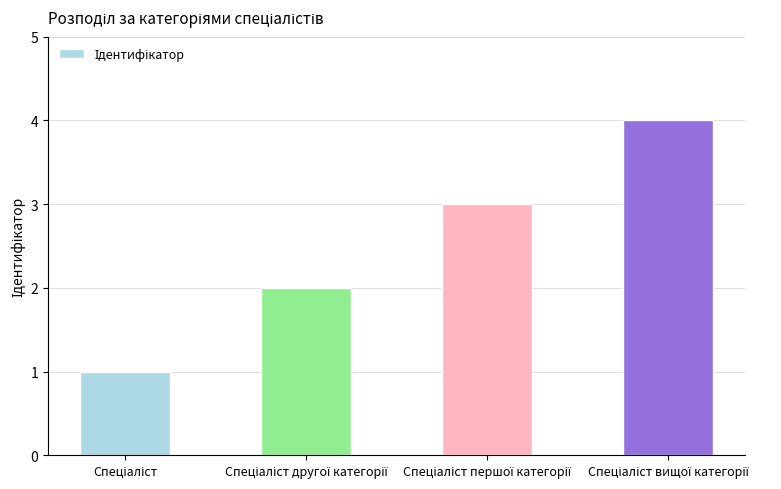

What is the maximum value shown in the chart?

4